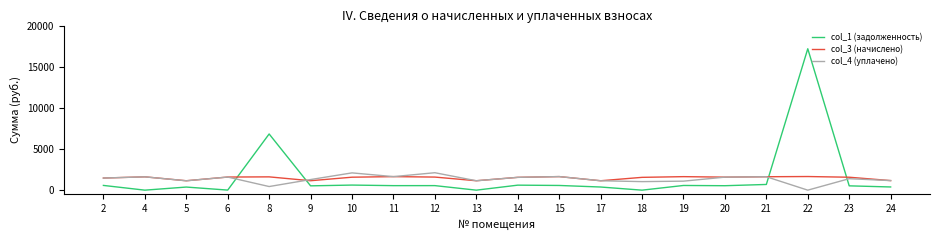

What is the sum of the col_3 (начислено) values at 4 and 18?

3174.5